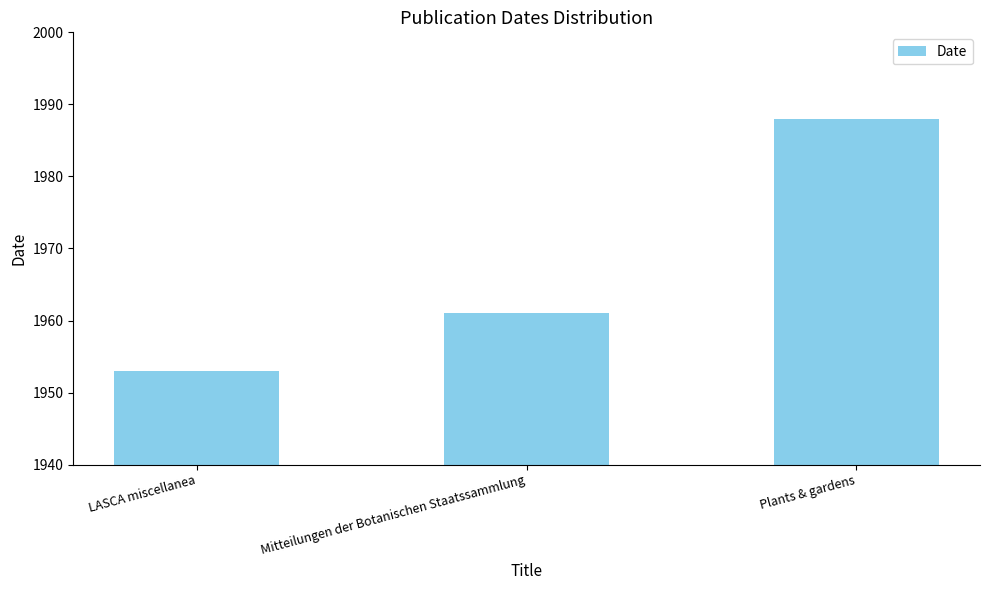

Reading left to right, list all the values displayed in this chart.

LASCA miscellanea=1953	Mitteilungen der Botanischen Staatssammlung=1961	Plants & gardens=1988